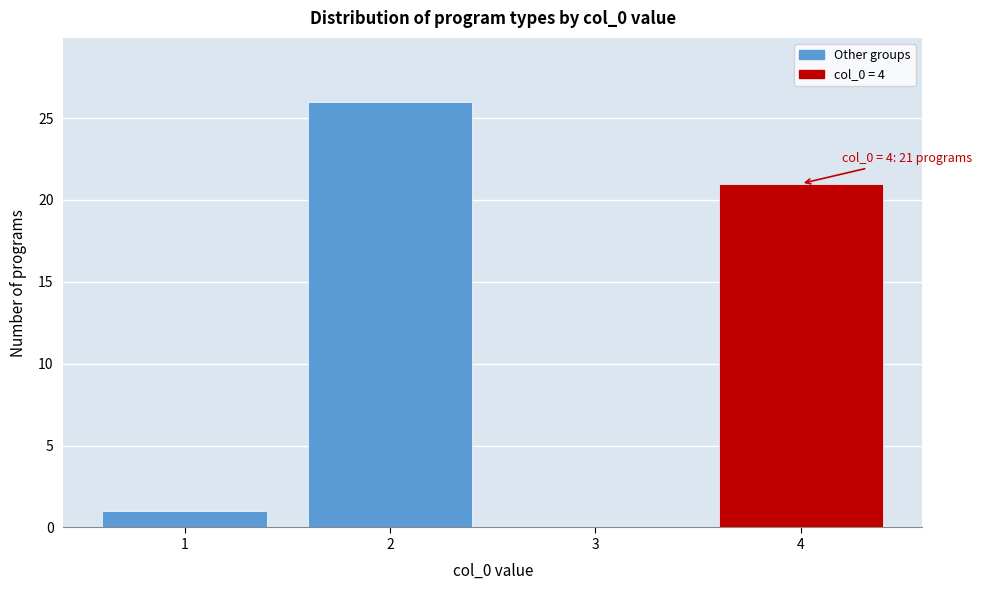

Which range on the x-axis has the tallest bar?

1.5 to 2.5